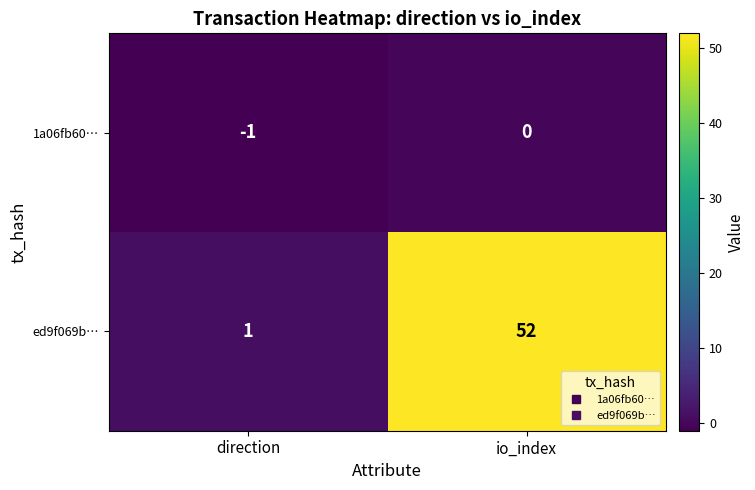

Rank the series by their maximum value, from lowest to highest.

1a06fb60…, ed9f069b…